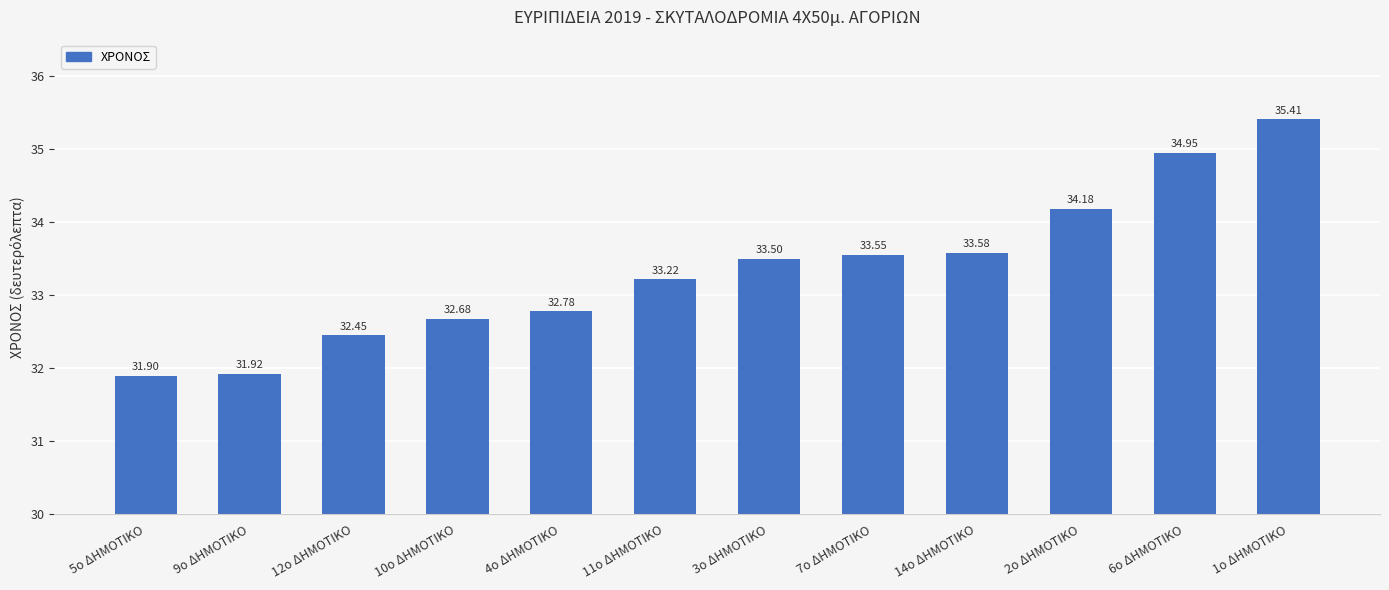

What is the label of the 8th bar from the left?

7ο ΔΗΜΟΤΙΚΟ